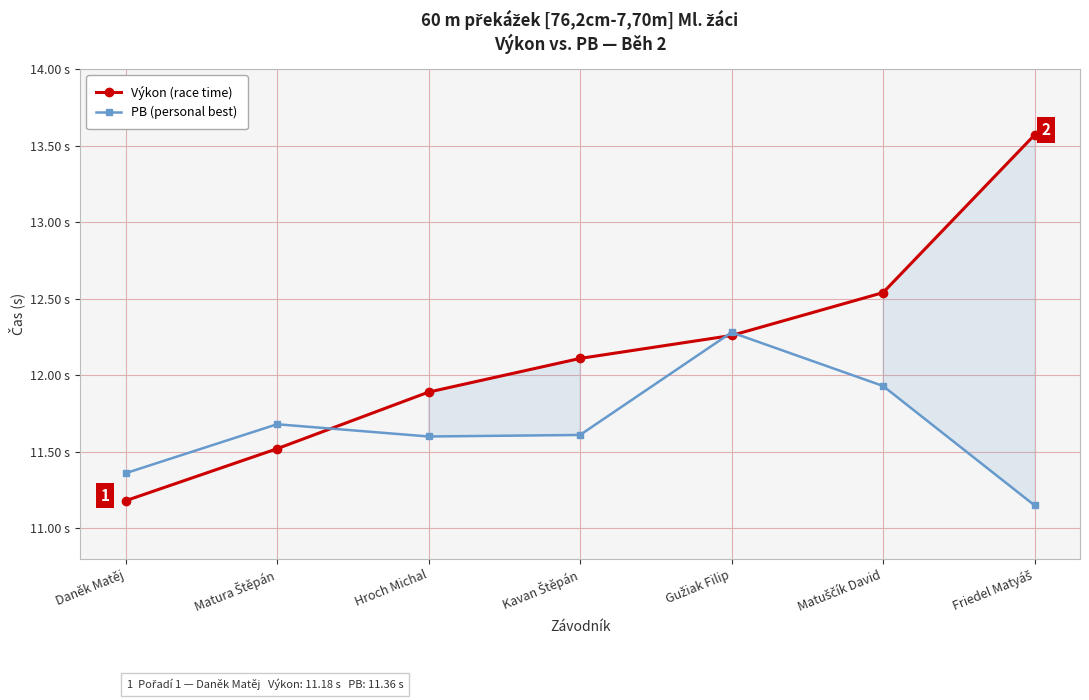

Does the chart have visible grid lines?

Yes